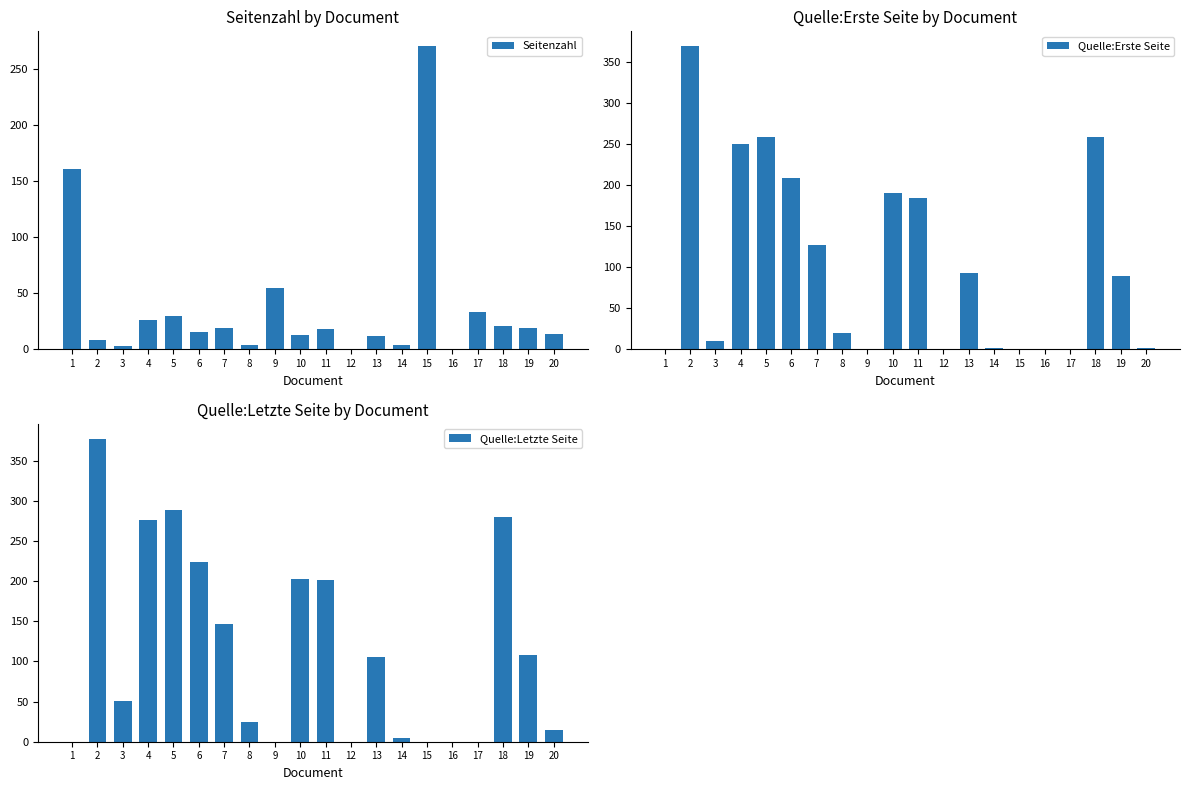

How many groups of bars are there?

20